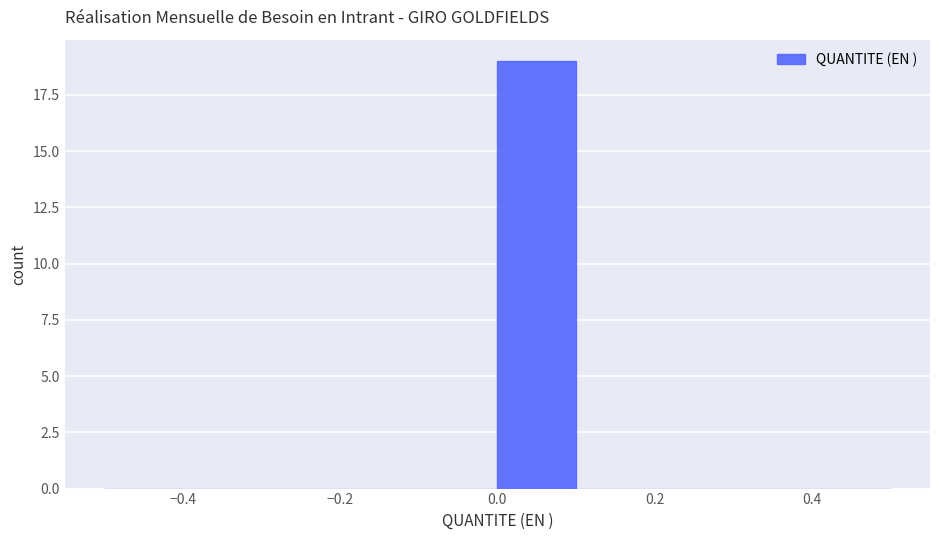

Reading left to right, list every bar in this chart as the range it spans on the x-axis followed by its height. The values are not printed on the chart, so give them approximately, as read against the axis.

-0.5 to -0.4: 0
-0.4 to -0.3: 0
-0.3 to -0.2: 0
-0.2 to -0.1: 0
-0.1 to 0.0: 0
0.0 to 0.1: 19
0.1 to 0.2: 0
0.2 to 0.3: 0
0.3 to 0.4: 0
0.4 to 0.5: 0